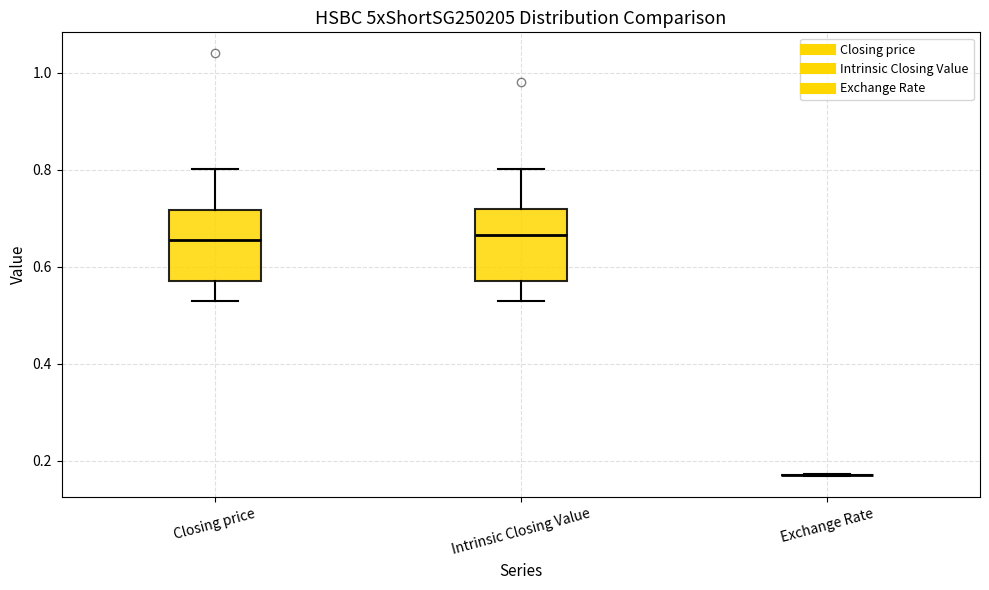

Where does the upper whisker of the box for Intrinsic Closing Value end on the y-axis? The values are not printed on the chart, so give them approximately, as read against the axis.

0.80